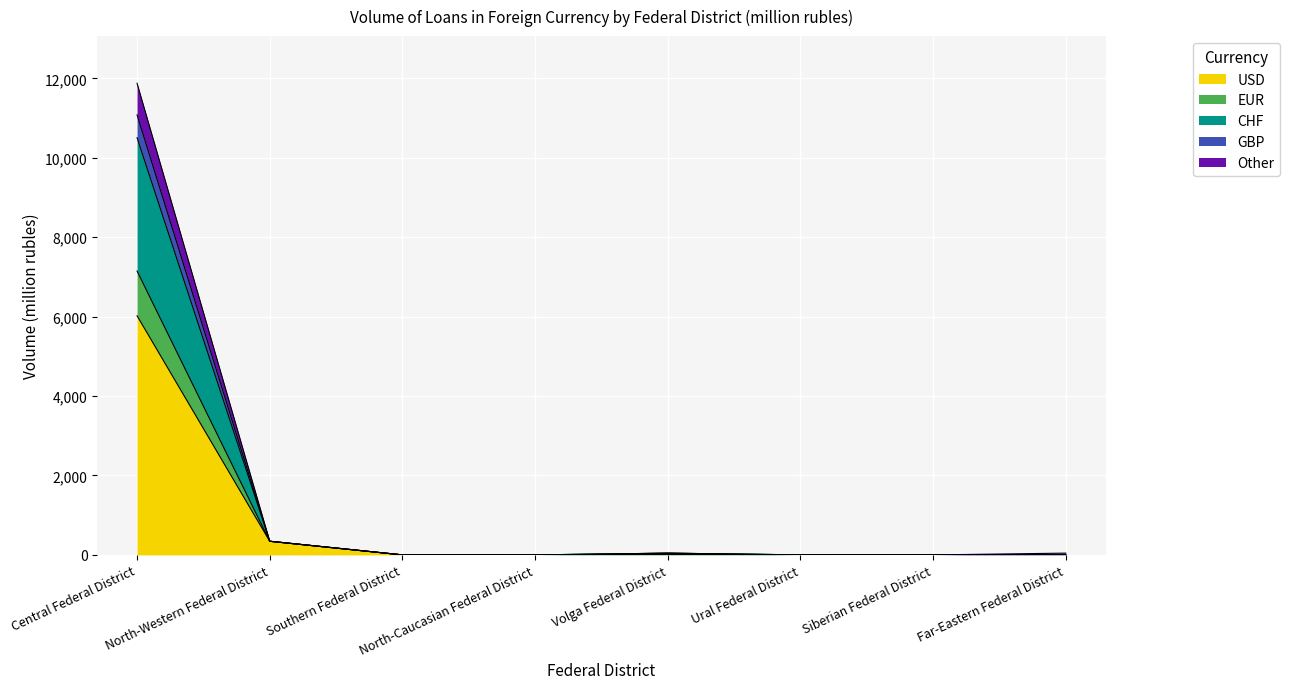

Rank the categories by GBP value from lowest to highest.

North-Caucasian Federal District, Ural Federal District, Siberian Federal District, Far-Eastern Federal District, Southern Federal District, Volga Federal District, North-Western Federal District, Central Federal District